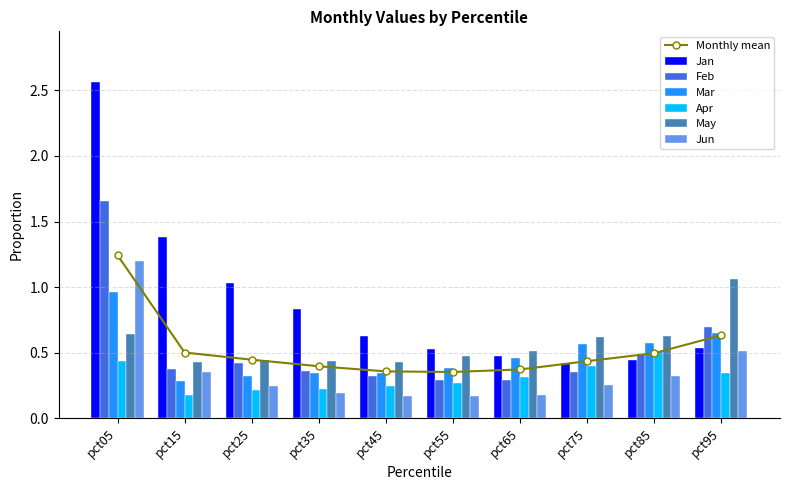

What is the difference between the maximum and minimum values in the Jan series?

2.1